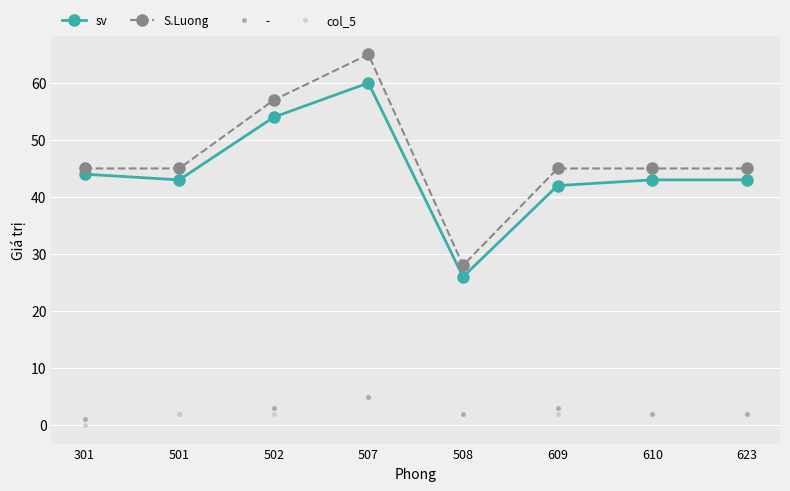

What is the sum of the S.Luong values at 610 and 508?

73